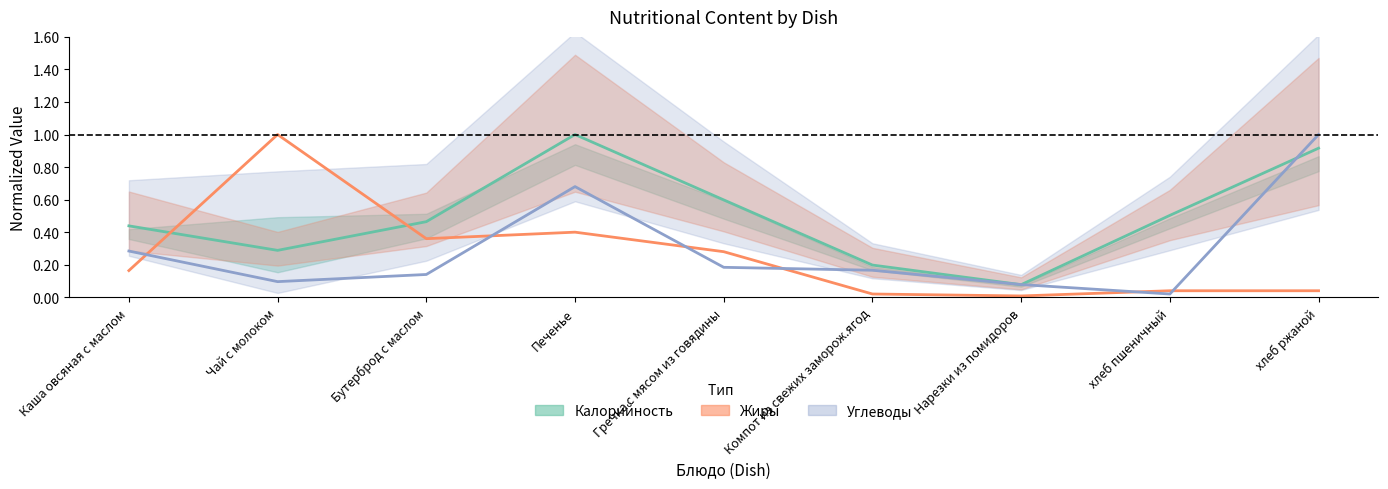

Is the value of Калорийность at хлеб пшеничный greater than the value of Углеводы at хлеб ржаной?

No